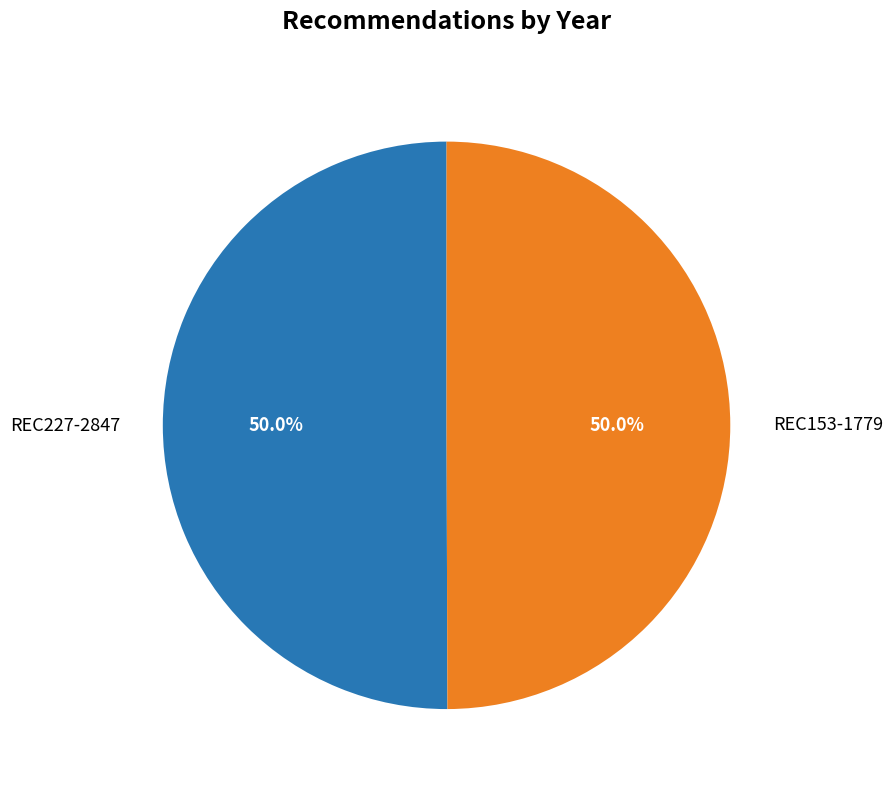

What percentage is the REC153-1779 slice, to the nearest percent?

50%